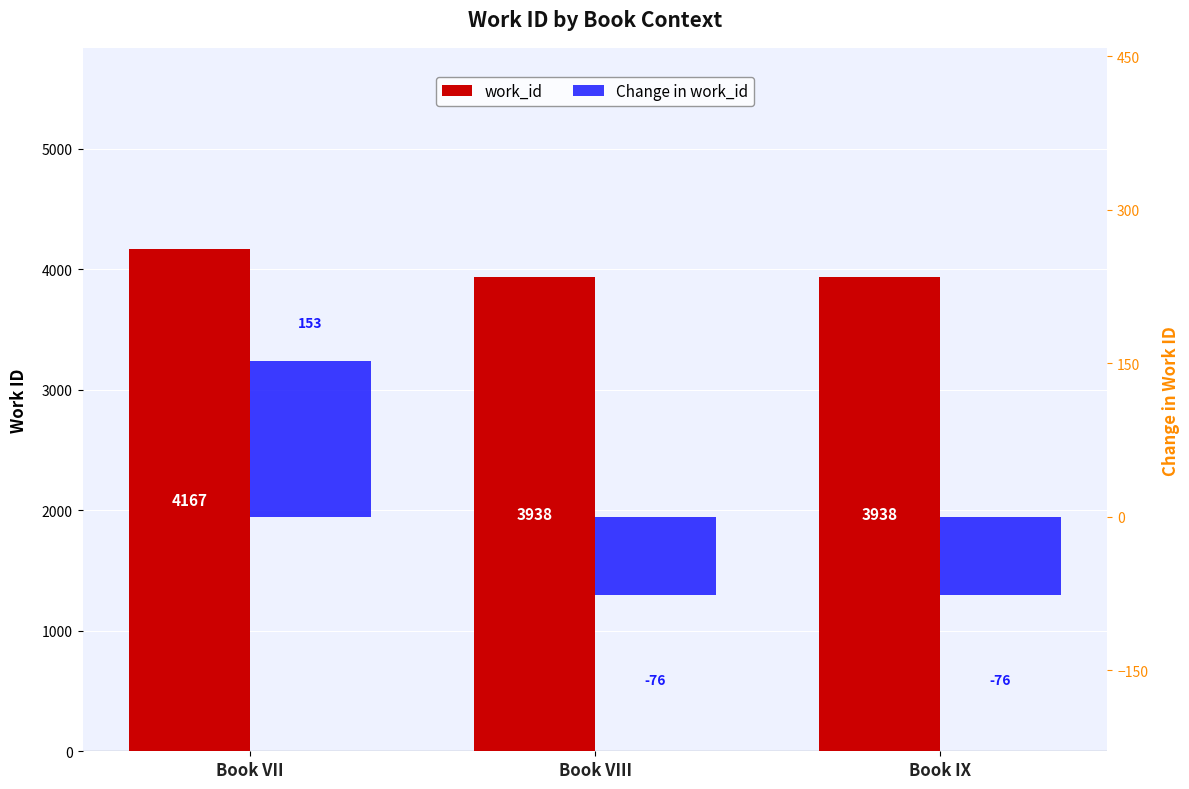

Reading right to left, extract all data points from this chart.

work_id: Book IX=3938.0	Book VIII=3938.0	Book VII=4167.0
Change in work_id: Book IX=-76.3	Book VIII=-76.3	Book VII=152.7